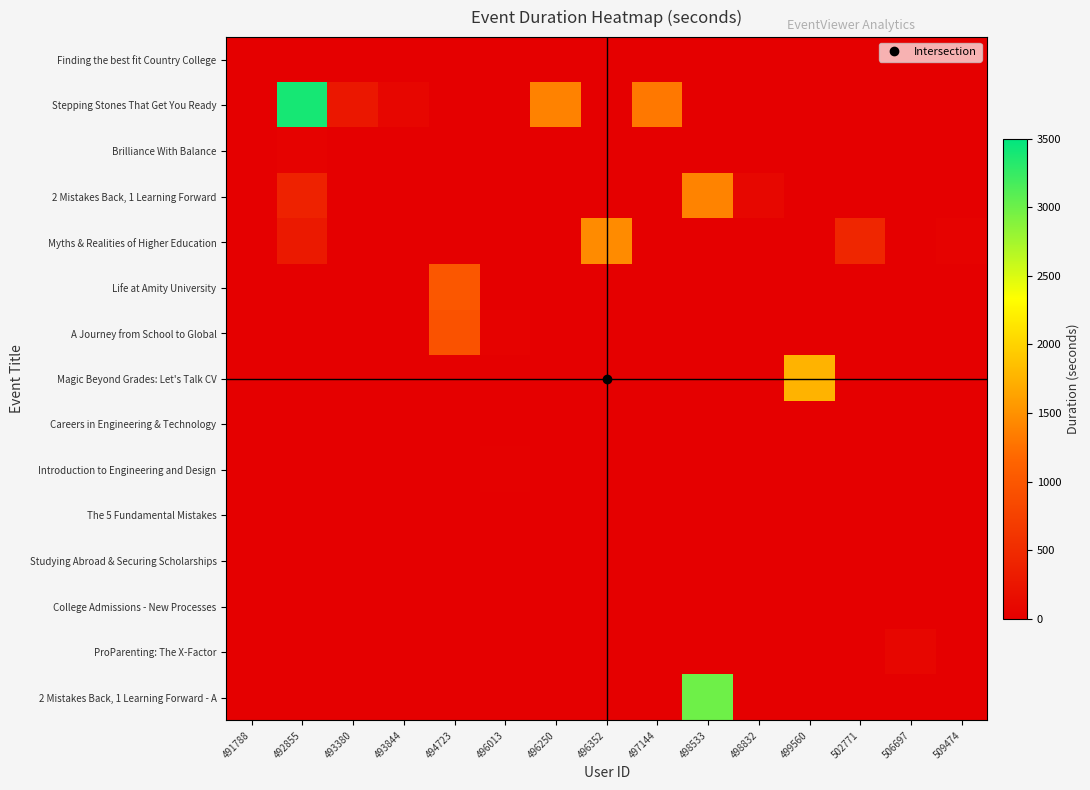

Which series has the largest range (max minus min)?

Stepping Stones That Get You Ready